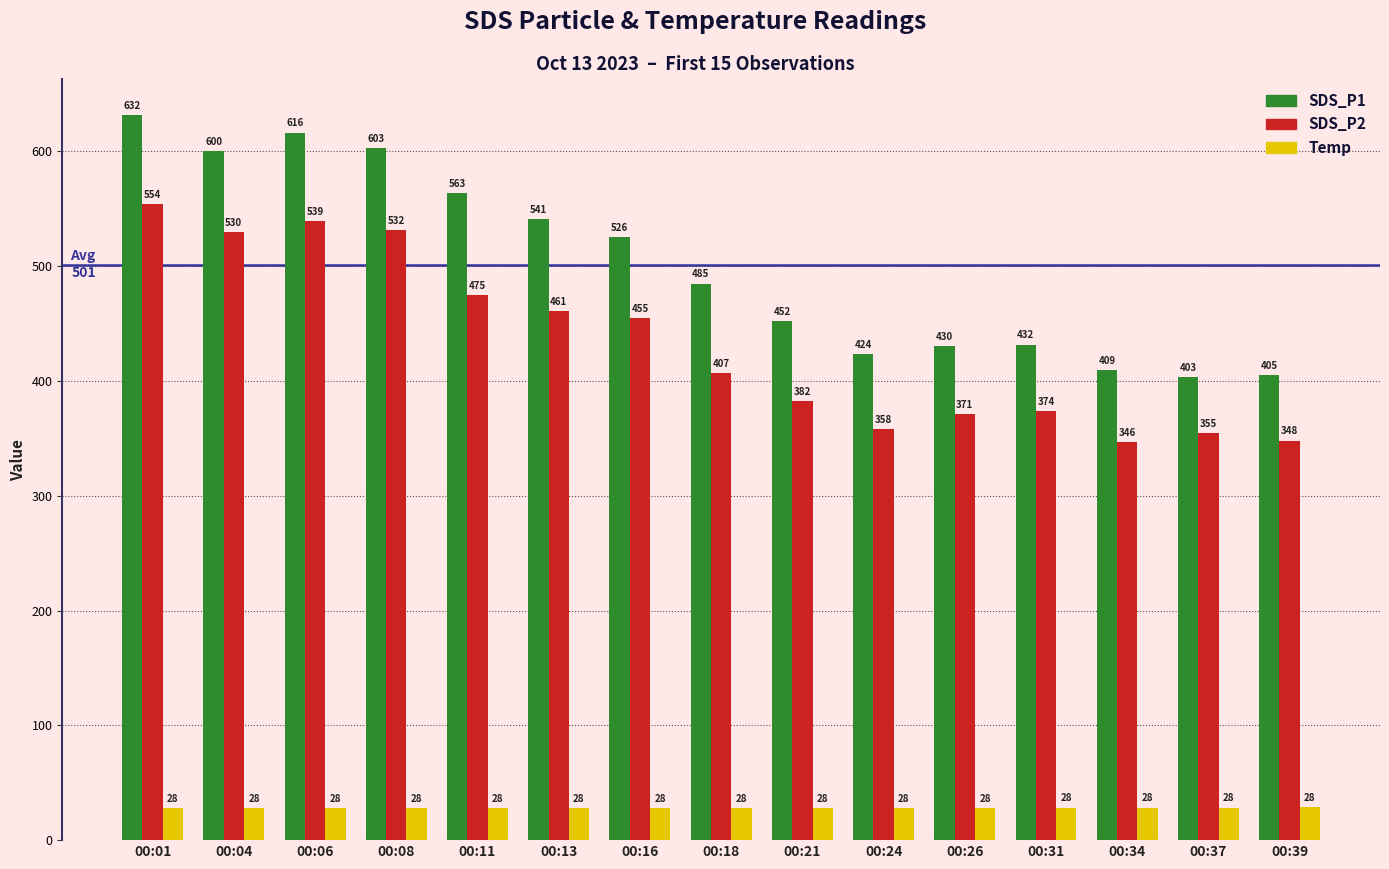

Which series has the largest range (max minus min)?

SDS_P1